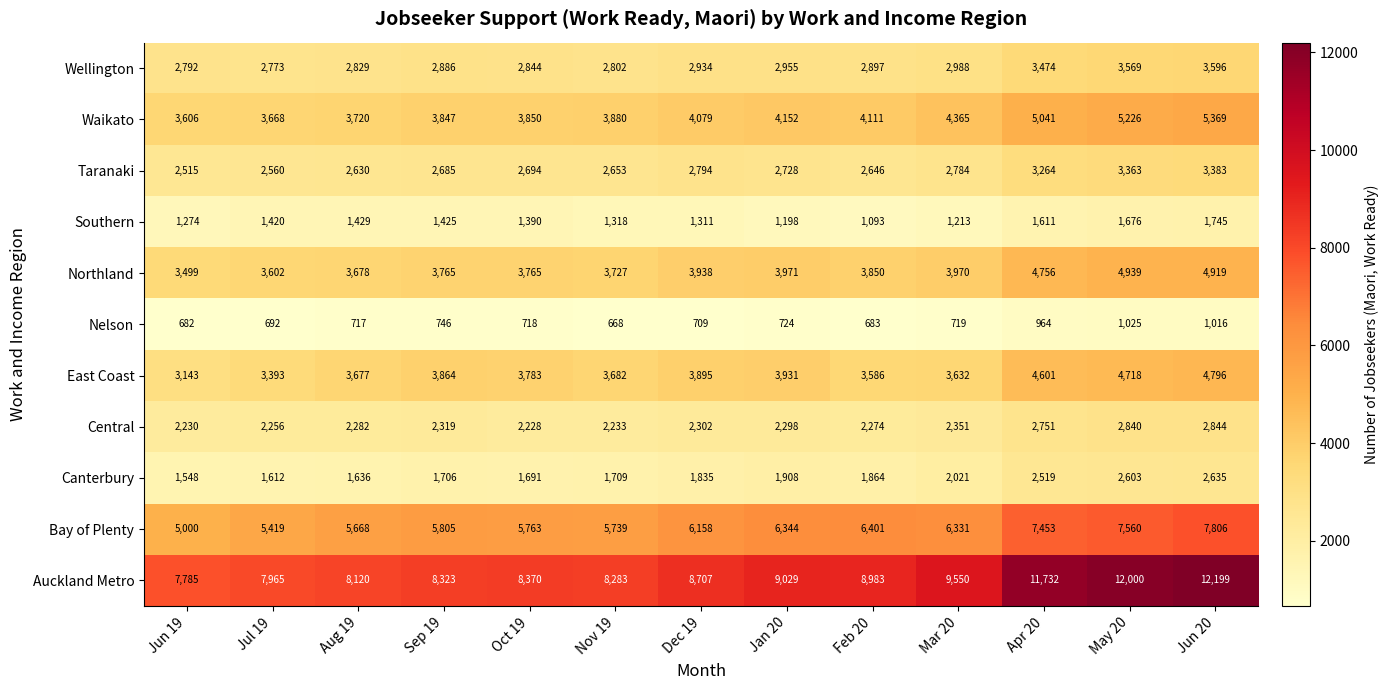

What is the difference between the maximum and minimum values in the Bay of Plenty series?

2806